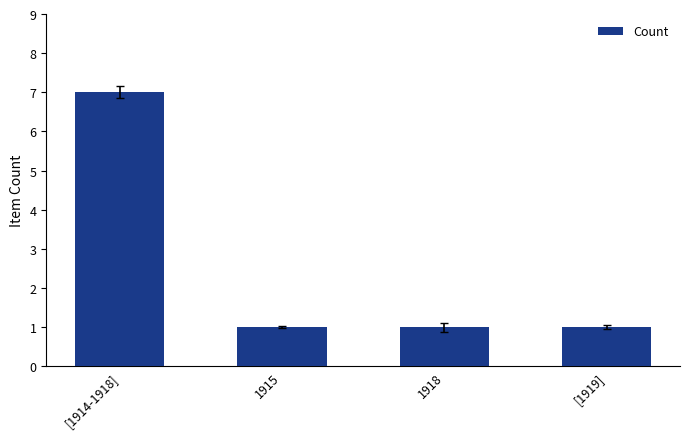

What is the label of the 1st bar from the left?

[1914-1918]